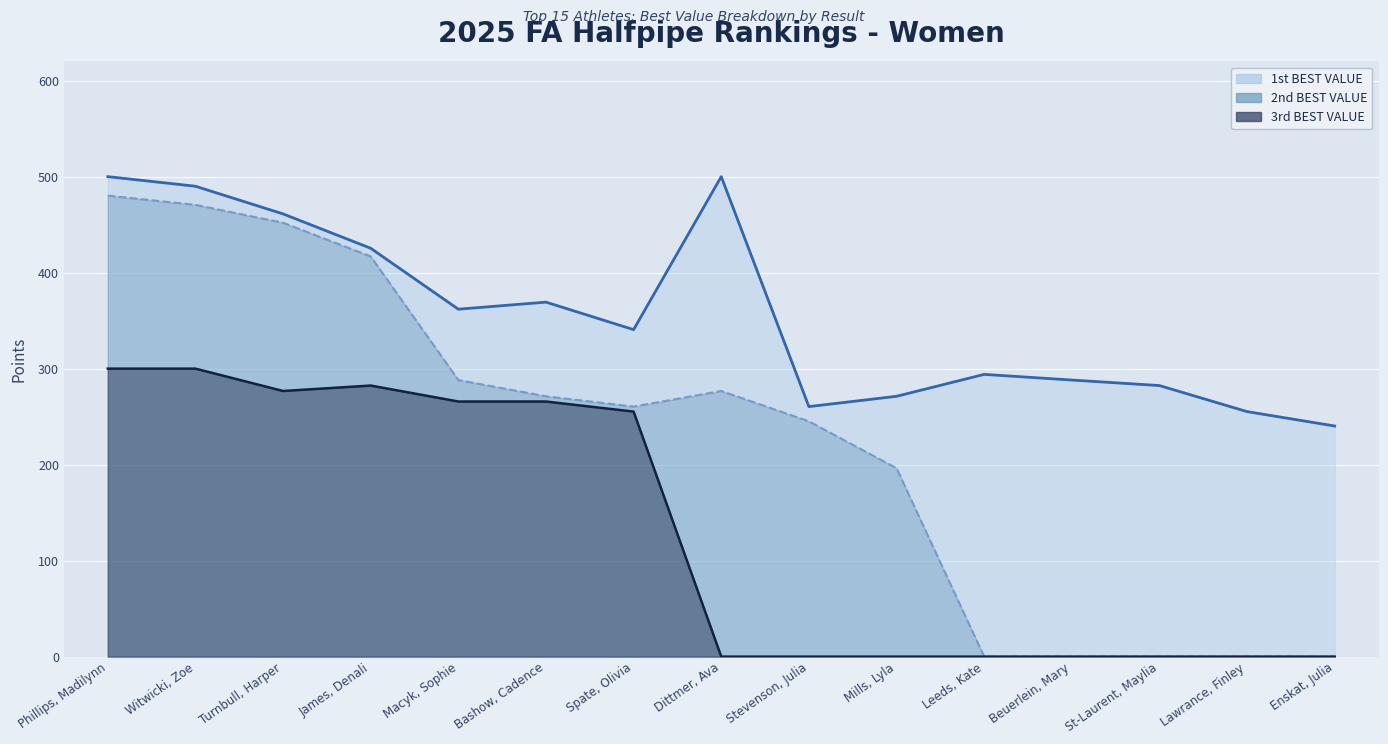

True or false: 2nd BEST VALUE and 1st BEST VALUE intersect in this chart.

False